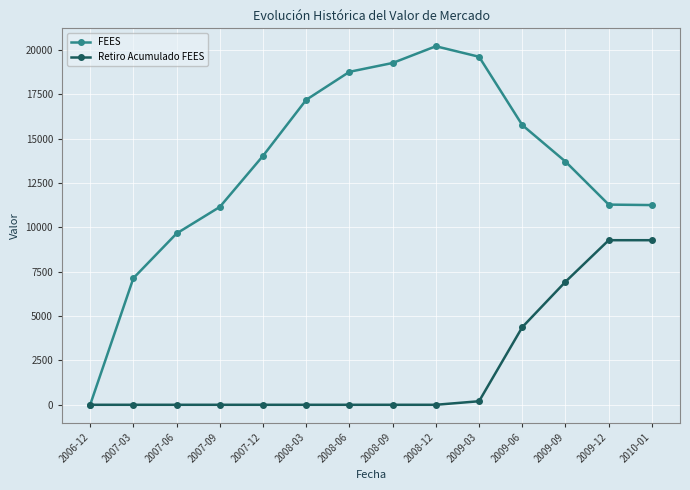

What is the sum of all Retiro Acumulado FEES values?

30068.8